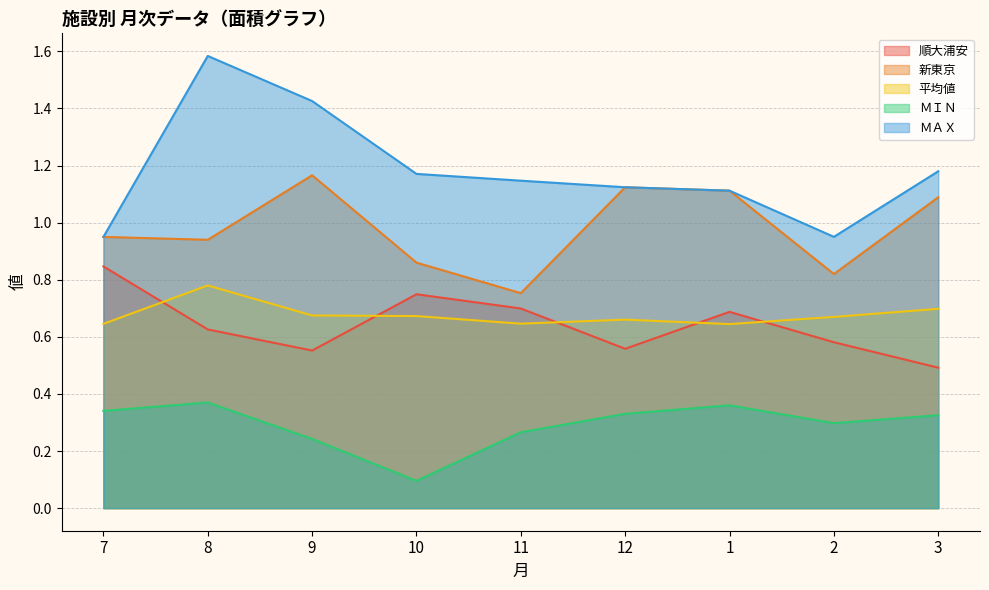

List the series in order of their peak value, highest first.

ＭＡＸ, 新東京, 順大浦安, 平均値, ＭＩＮ